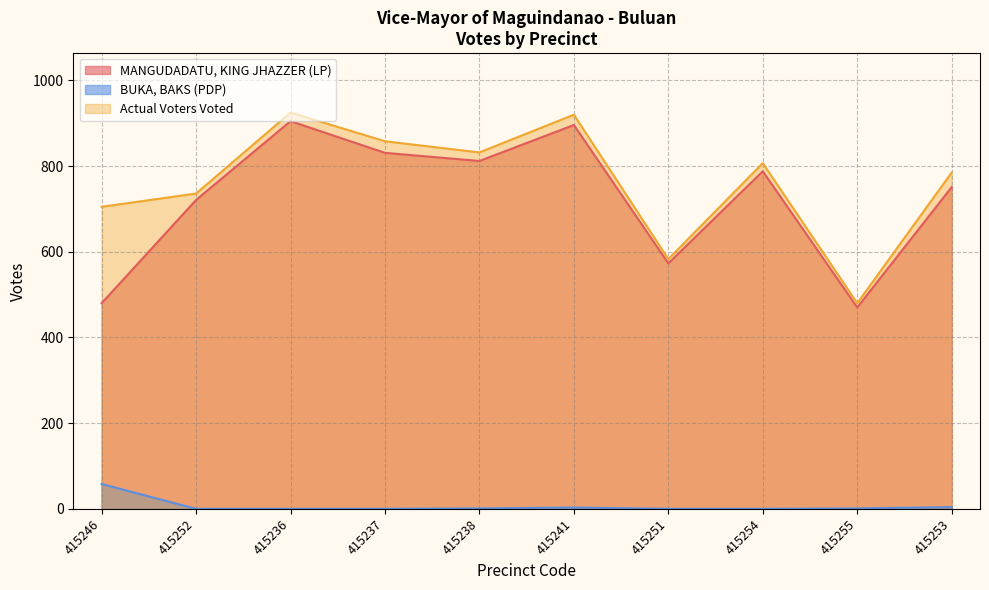

List the labels in order of MANGUDADATU, KING JHAZZER (LP) value, largest first.

415236, 415241, 415237, 415238, 415254, 415253, 415252, 415251, 415246, 415255